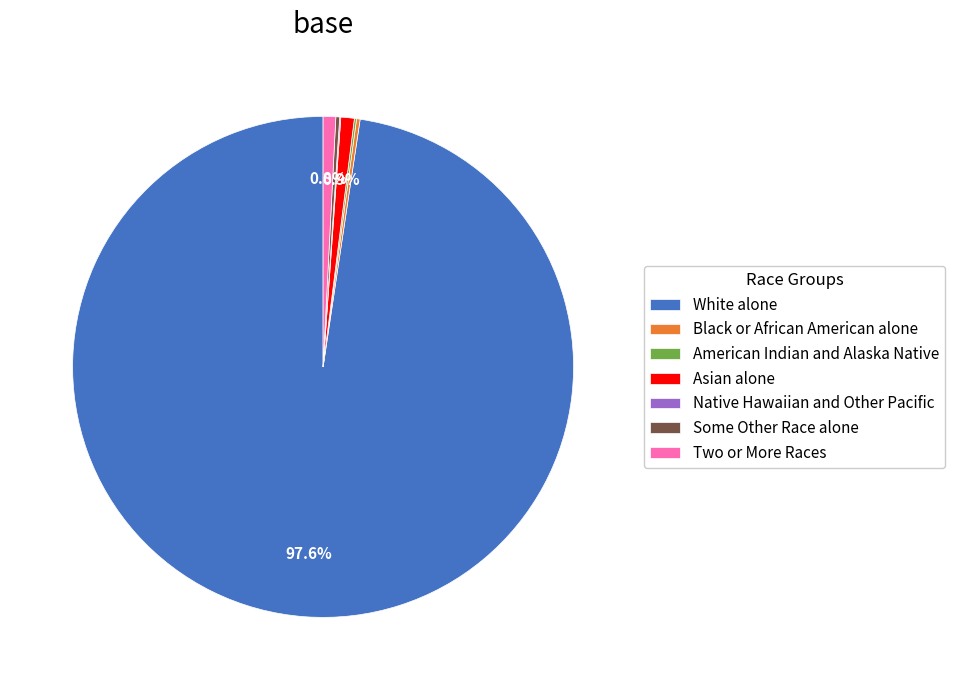

Which slice is the largest?

White alone